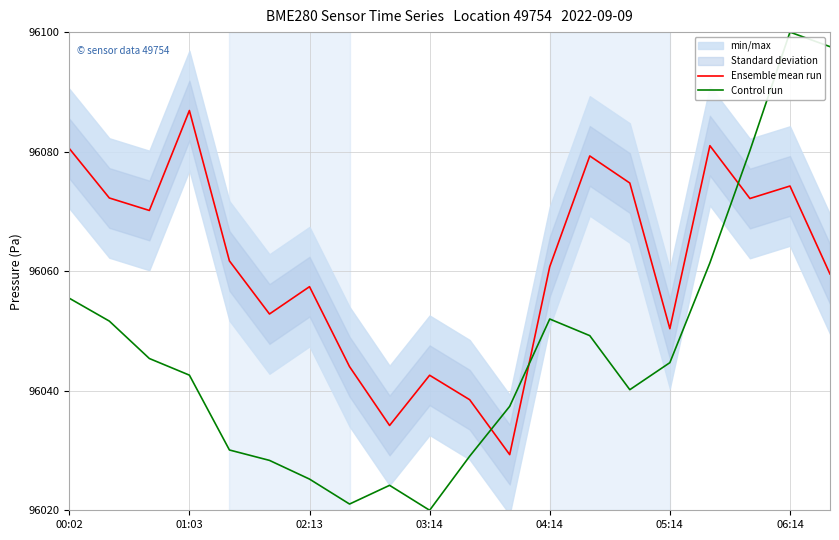

What is the minimum value for Ensemble mean run?

96029.3